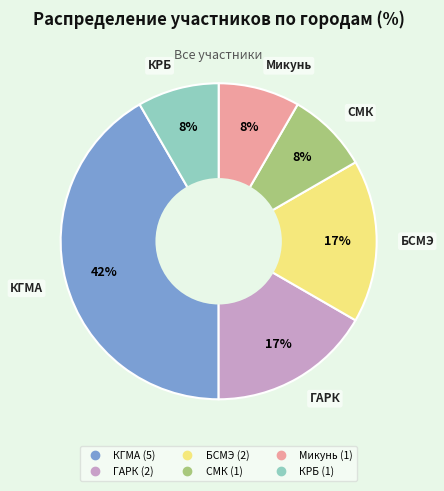

What percentage is the БСМЭ slice, to the nearest percent?

17%